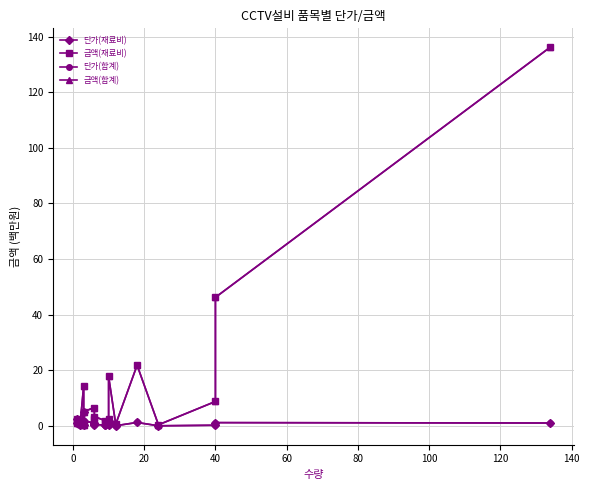

What is the sum of all 단가(합계) values?

18.3